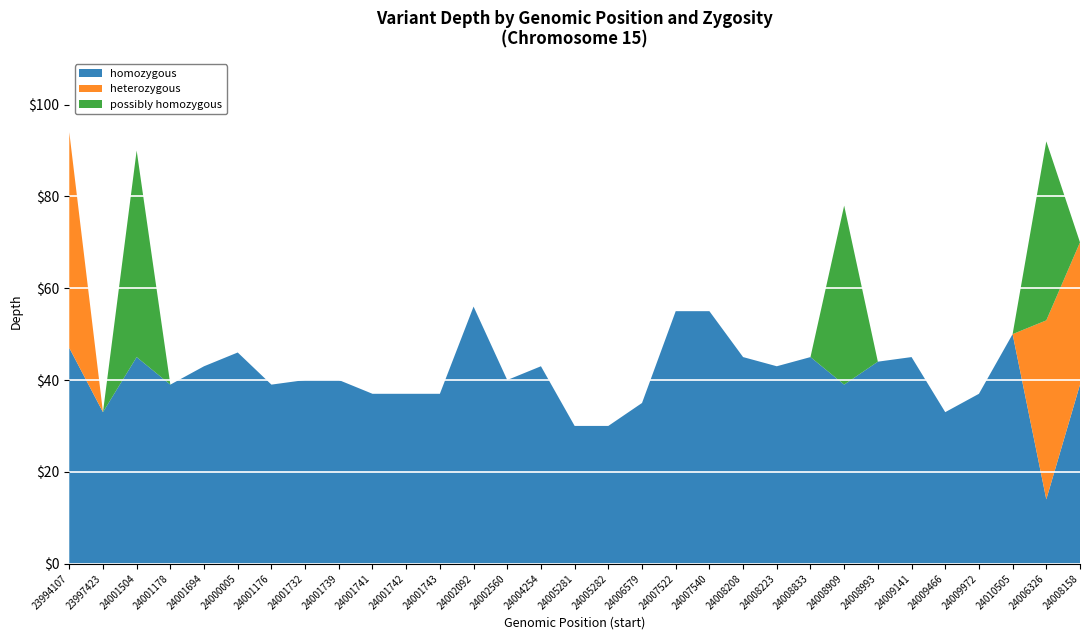

Reading left to right, transcribe all the data shown in this chart.

homozygous: 47	33	45	39	43	46	39	40	40	37	37	37	56	40	43	30	30	35	55	55	45	43	45	39	44	45	33	37	50	14	39
heterozygous: 47	0	0	0	0	0	0	0	0	0	0	0	0	0	0	0	0	0	0	0	0	0	0	0	0	0	0	0	0	39	31
possibly homozygous: 0	0	45	0	0	0	0	0	0	0	0	0	0	0	0	0	0	0	0	0	0	0	0	39	0	0	0	0	0	39	0